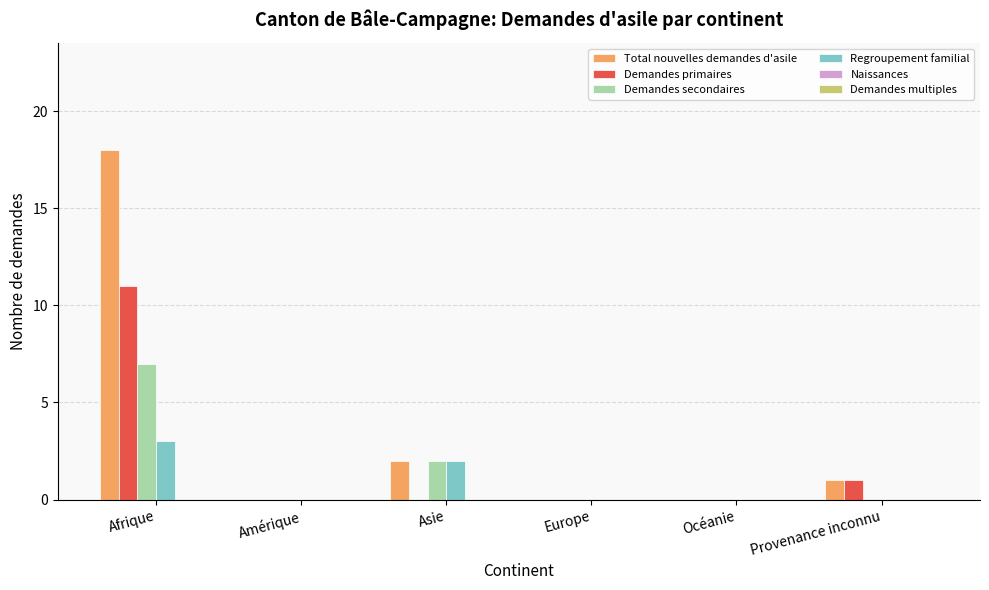

True or false: Demandes secondaires has a value of 0 at Océanie.

True